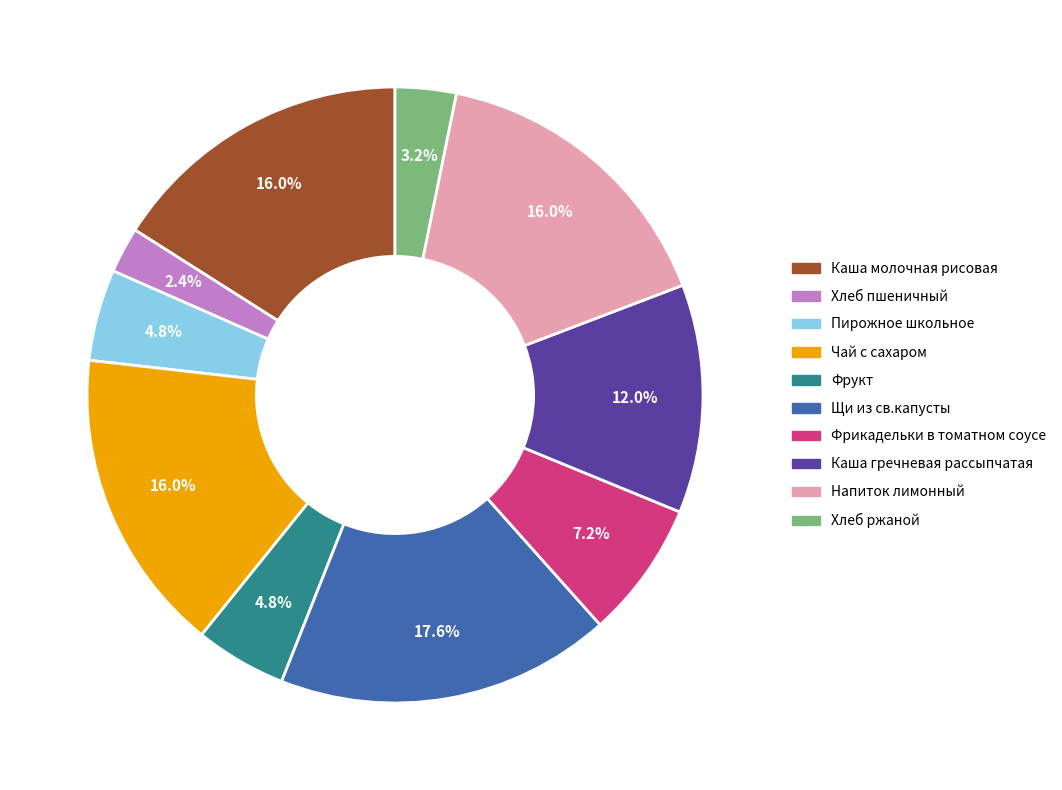

To the nearest percent, what portion does Чай с сахаром represent?

16%